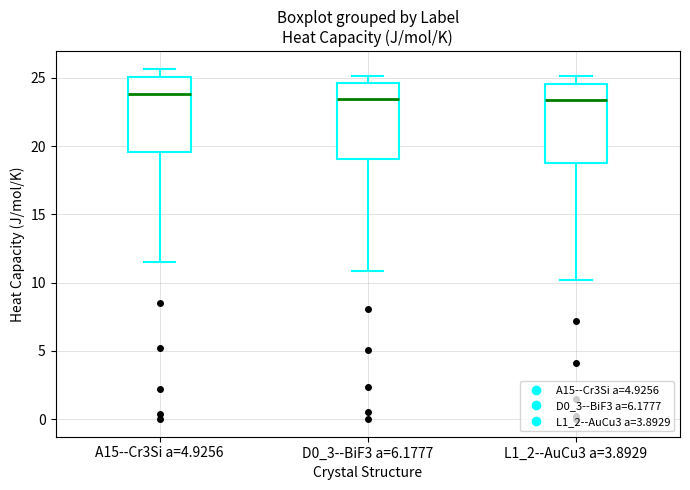

Where does the lower whisker of the box for A15--Cr3Si a=4.9256 end on the y-axis? The values are not printed on the chart, so give them approximately, as read against the axis.

11.5